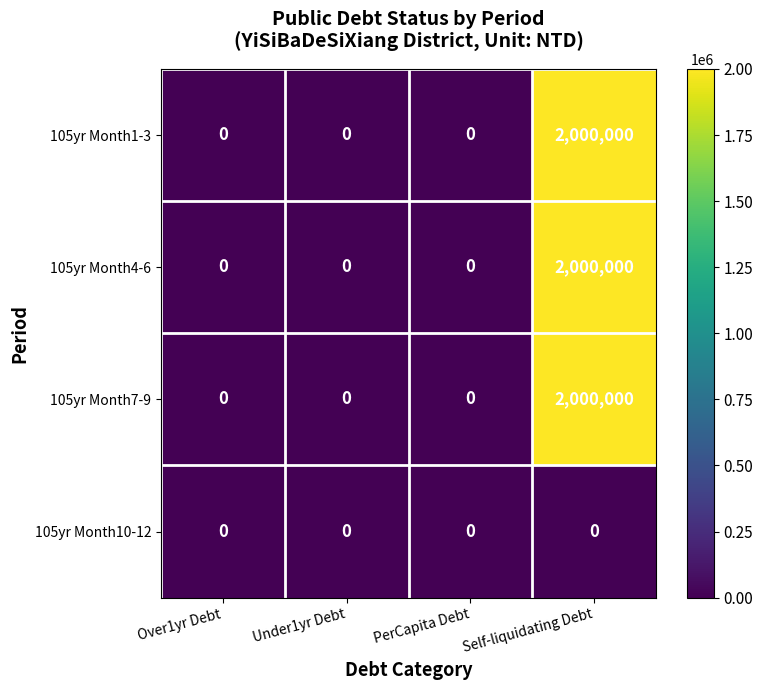

True or false: 105yr Month1-3 has a value of 2000000 at Self-liquidating Debt.

True